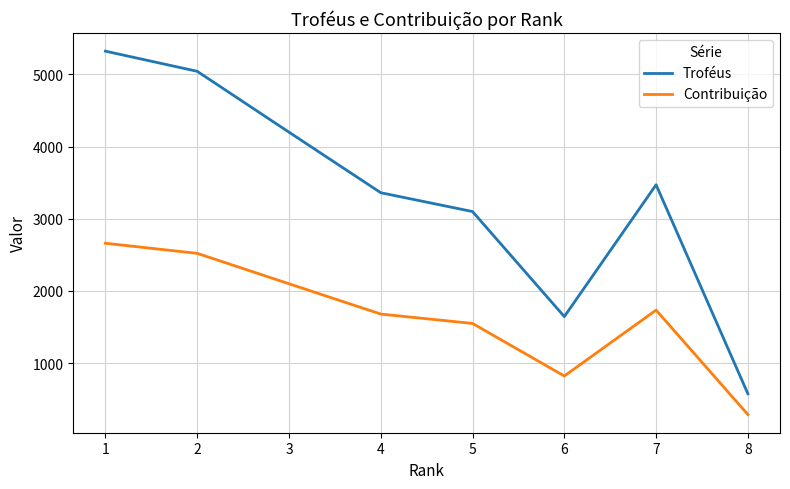

What is the lowest value of the Troféus series?

576